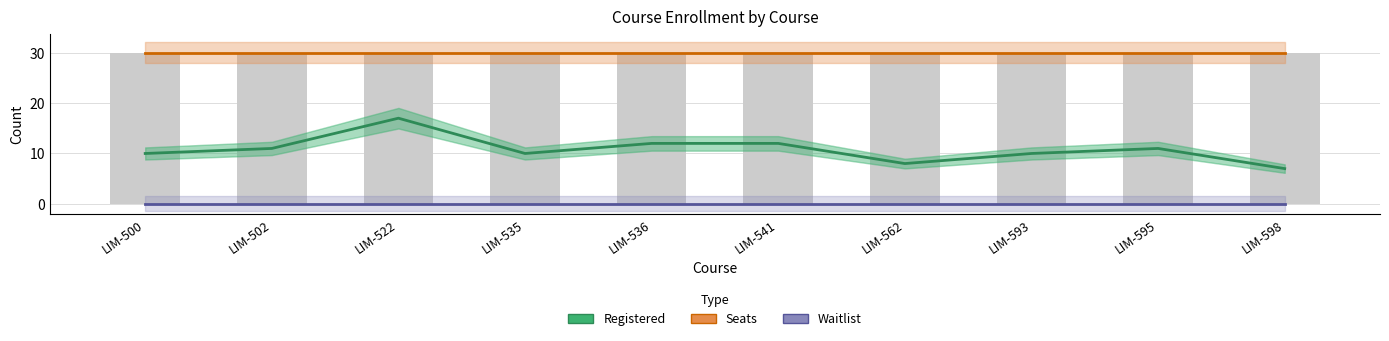

Rank the categories by Seats value from lowest to highest.

LIM-500, LIM-502, LIM-522, LIM-535, LIM-536, LIM-541, LIM-562, LIM-593, LIM-595, LIM-598